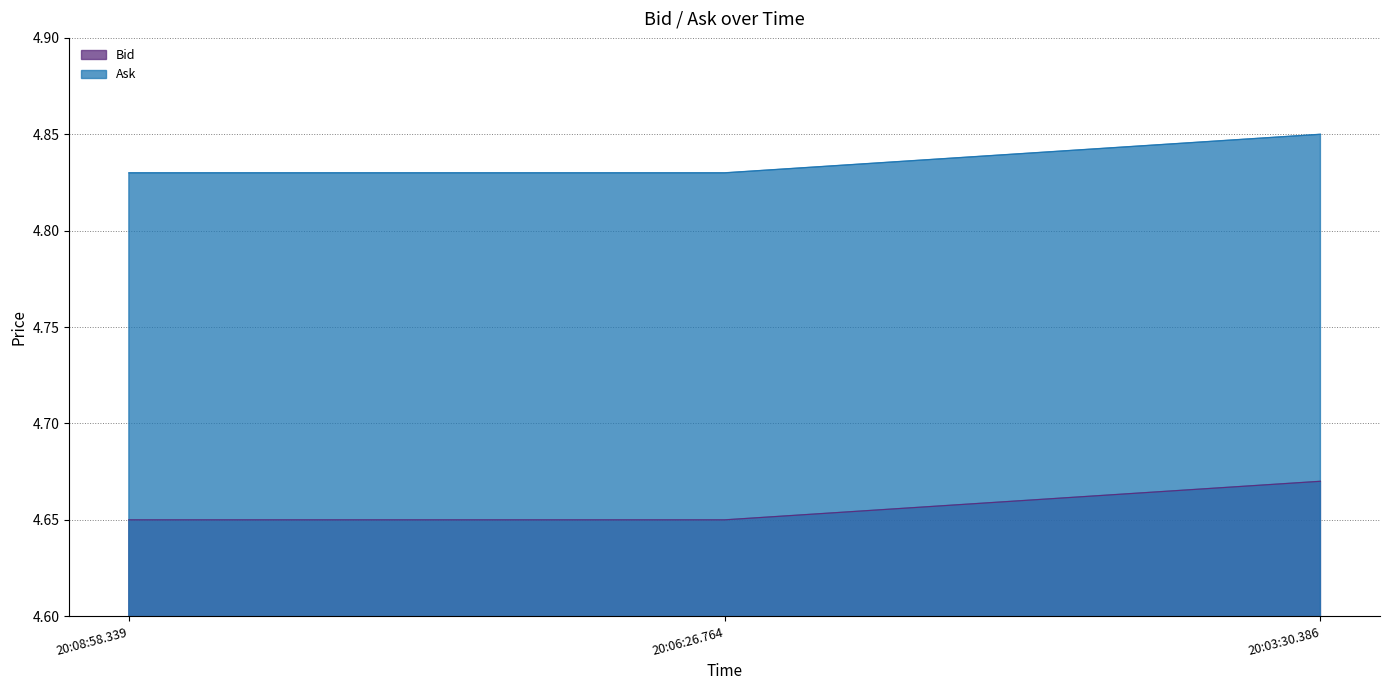

How many series are shown in this chart?

2